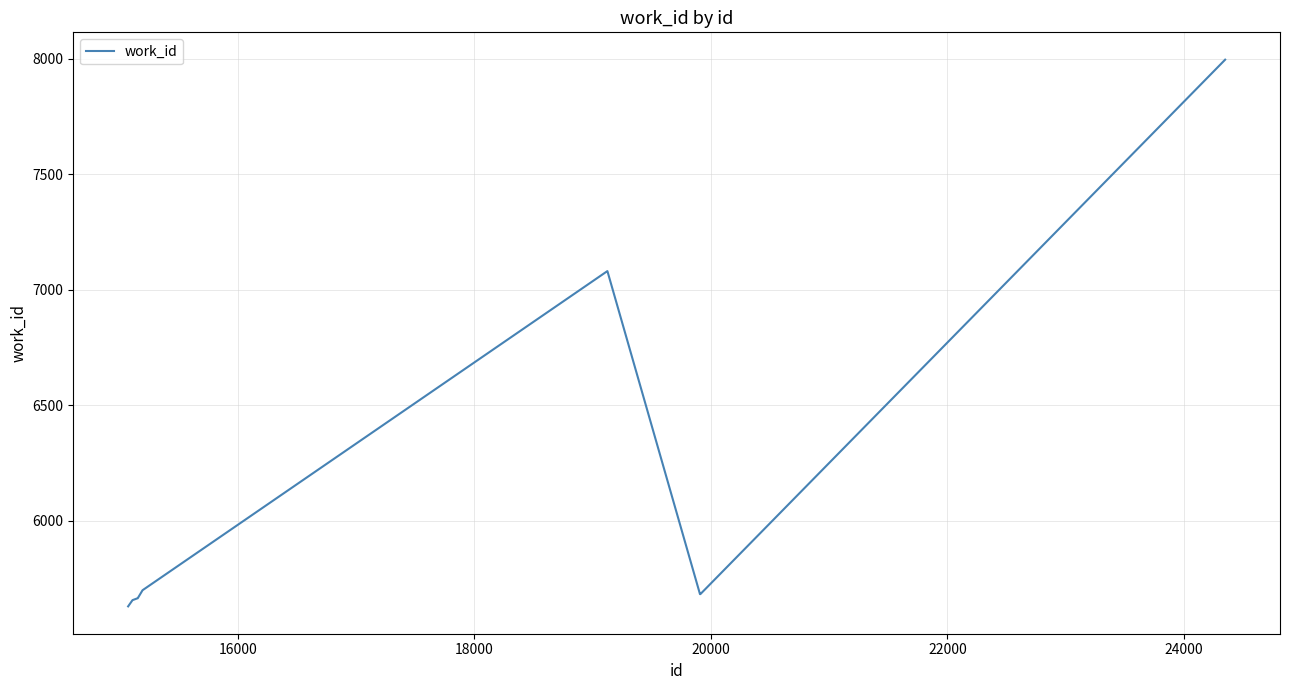

What is the difference between the maximum and minimum values?

2368